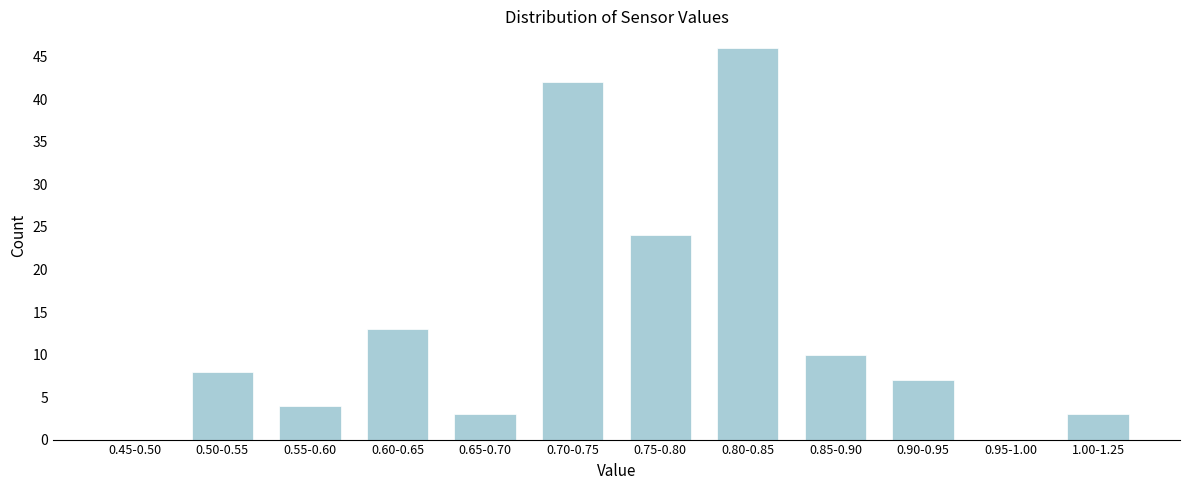

Reading left to right, extract all data points from this chart.

0.45-0.50=0	0.50-0.55=8	0.55-0.60=4	0.60-0.65=13	0.65-0.70=3	0.70-0.75=42	0.75-0.80=24	0.80-0.85=46	0.85-0.90=10	0.90-0.95=7	0.95-1.00=0	1.00-1.25=3